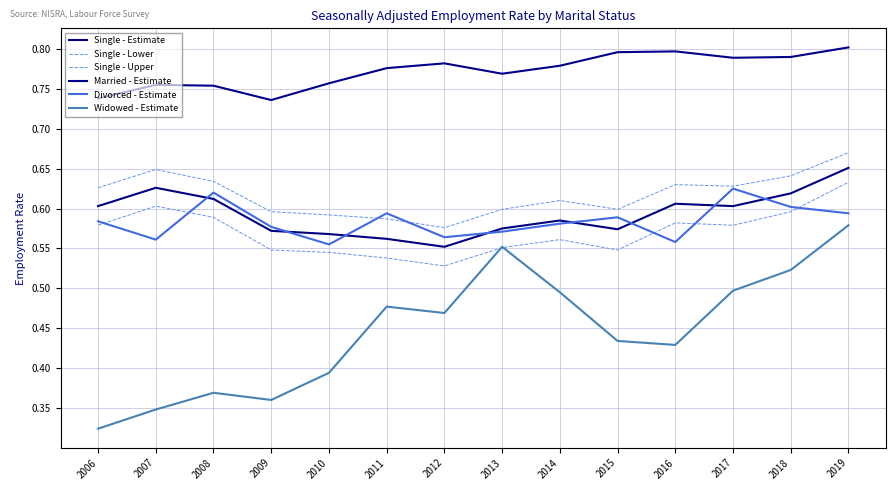

List the labels in order of Married - Estimate value, smallest first.

2009, 2006, 2008, 2007, 2010, 2013, 2011, 2014, 2012, 2017, 2018, 2015, 2016, 2019